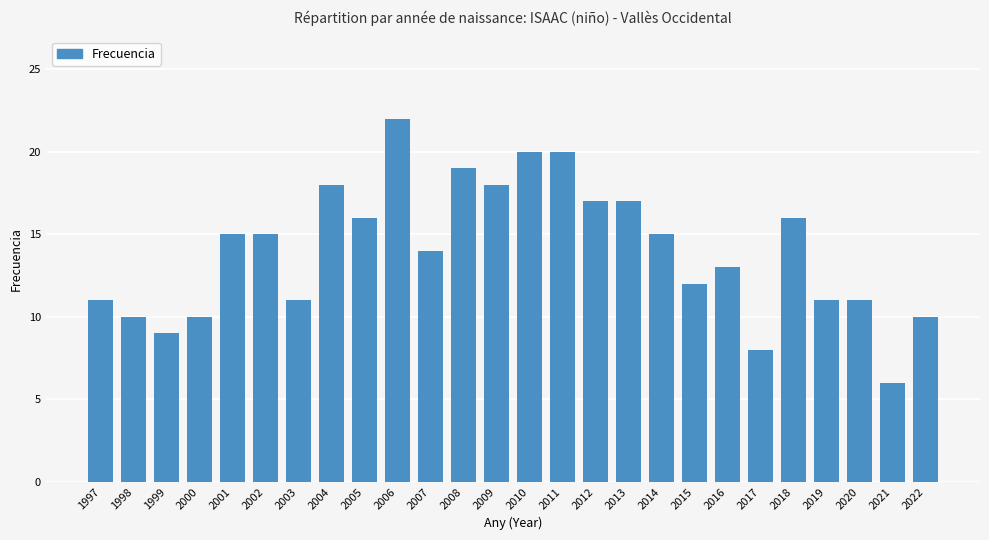

Which label corresponds to the smallest value in the chart?

2021